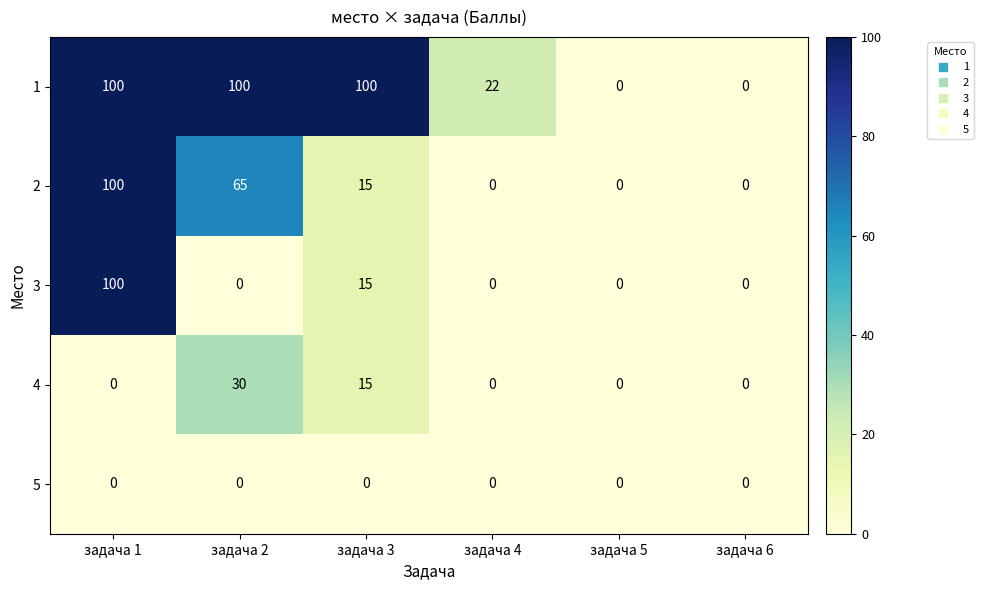

What is the sum of the 1 values at задача 3 and задача 6?

100